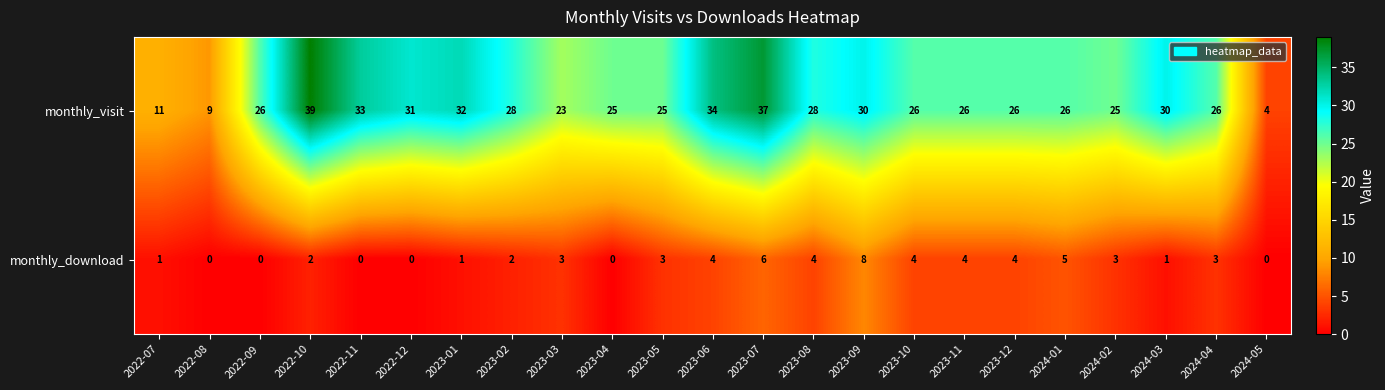

What is the difference between the second highest and minimum values in the monthly_visit series?

33